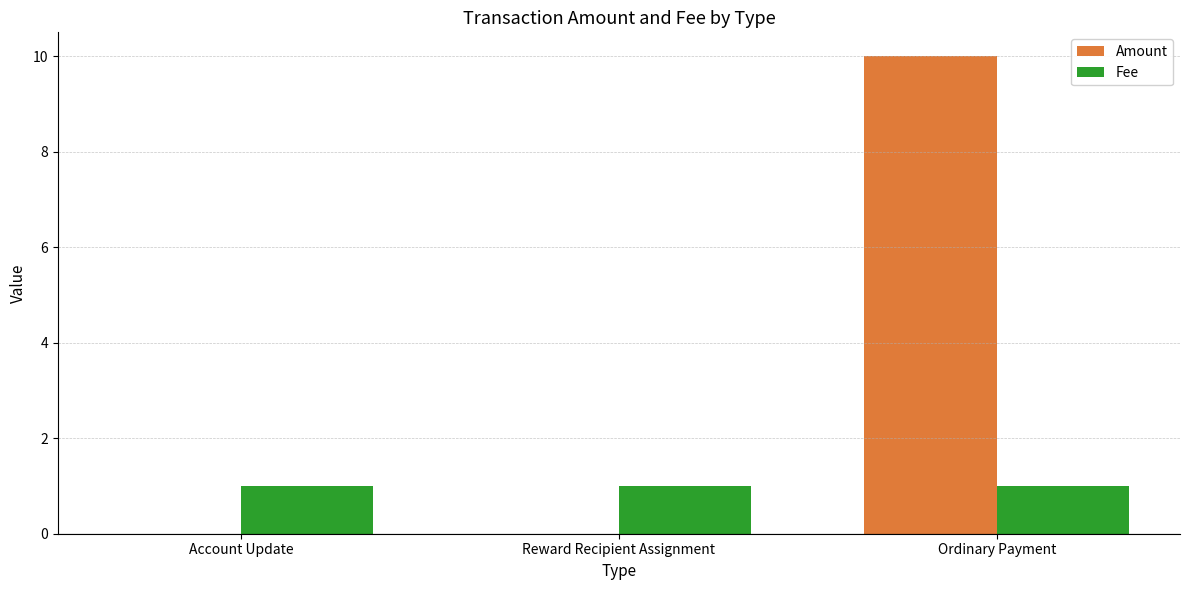

What is the total value across all series at Ordinary Payment?

11